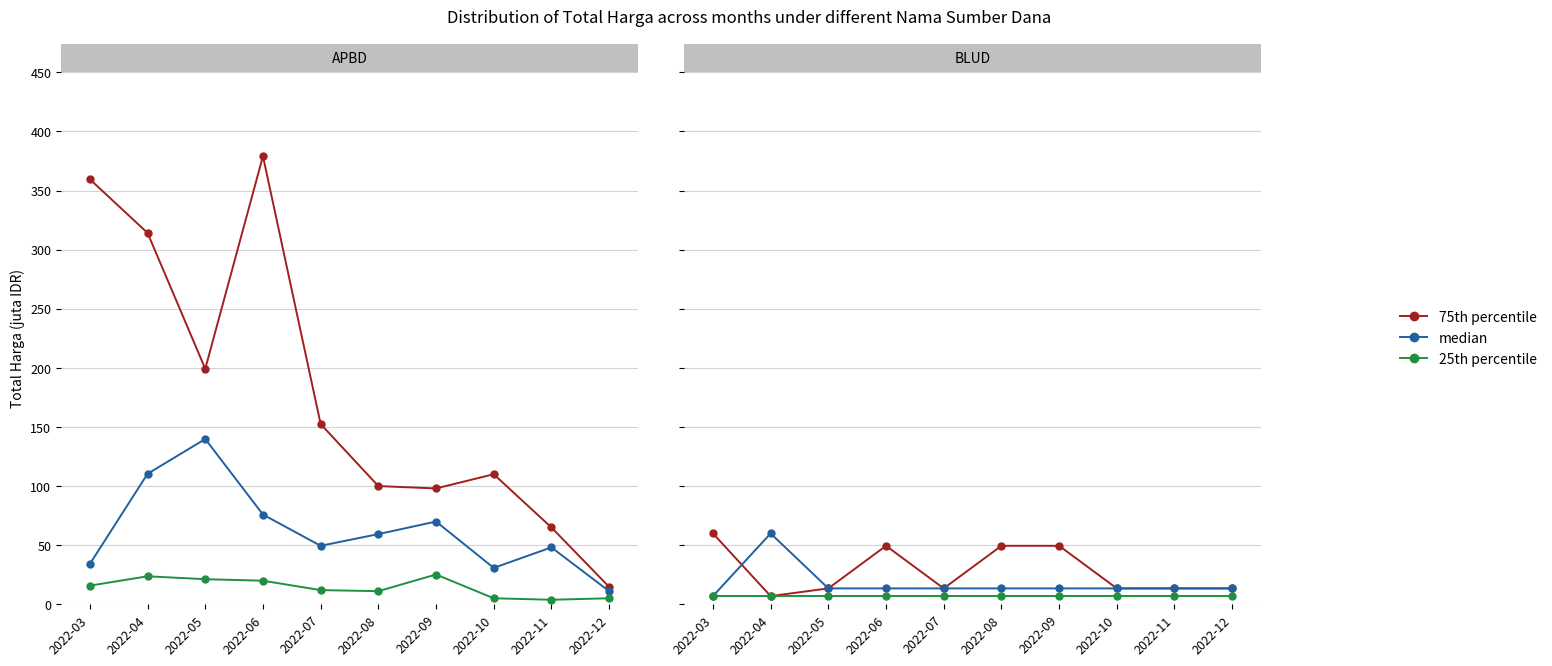

At how many categories does at least one series exceed 56?

2